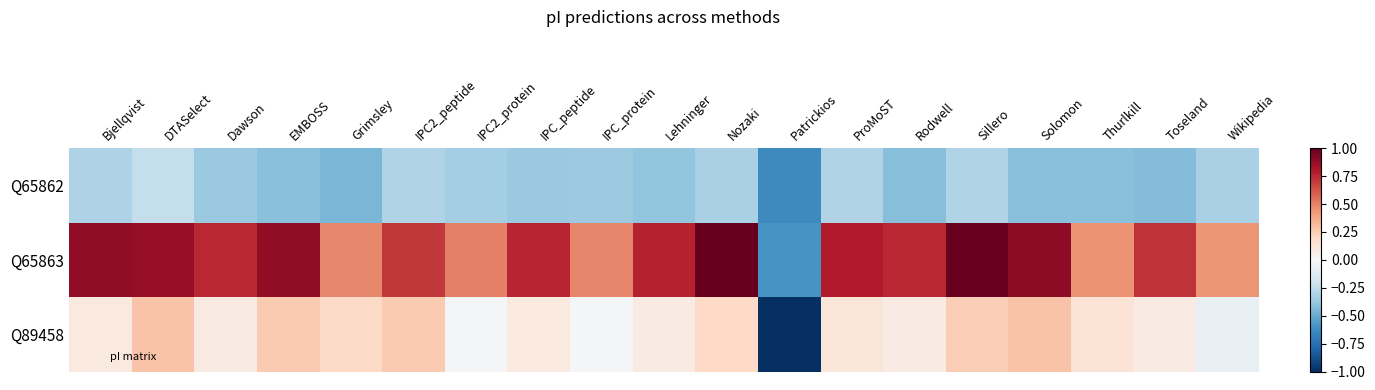

Between Nozaki and EMBOSS, which is larger?

Nozaki